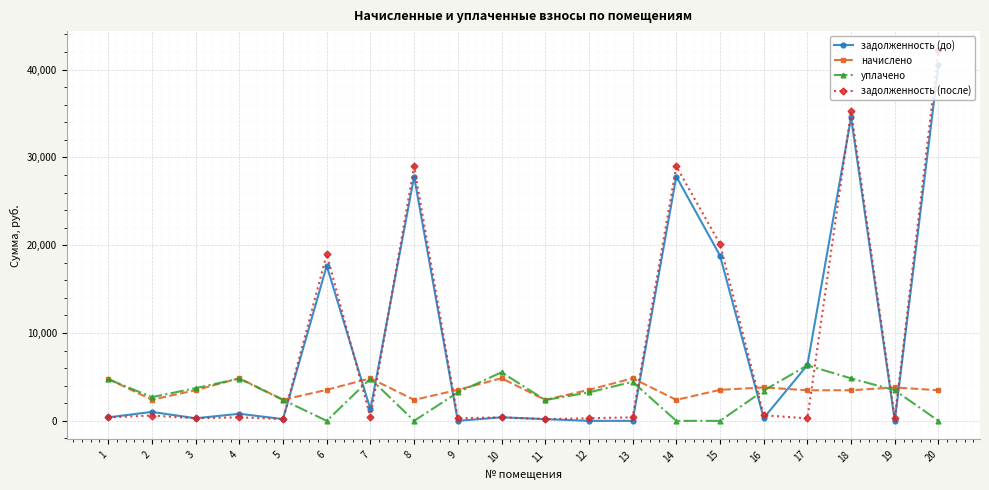

How many values in the начислено series are below 3532?

9